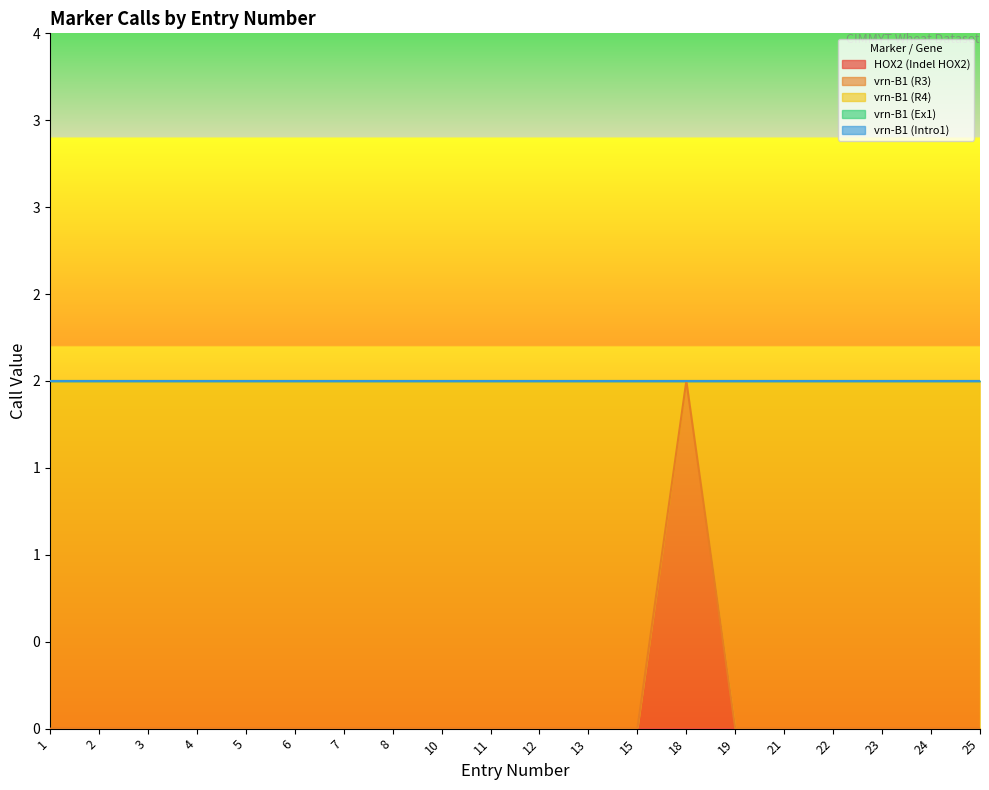

How many positive values does the vrn-B1 (R3) series have?

1